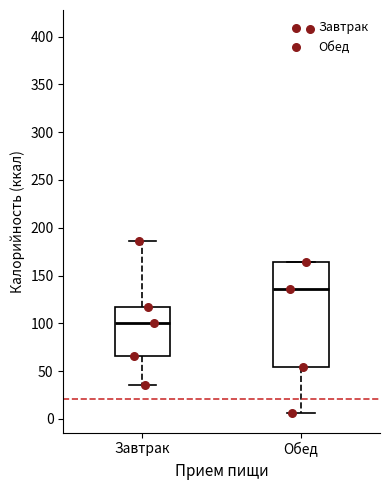

Which box has the lowest median line?

Завтрак